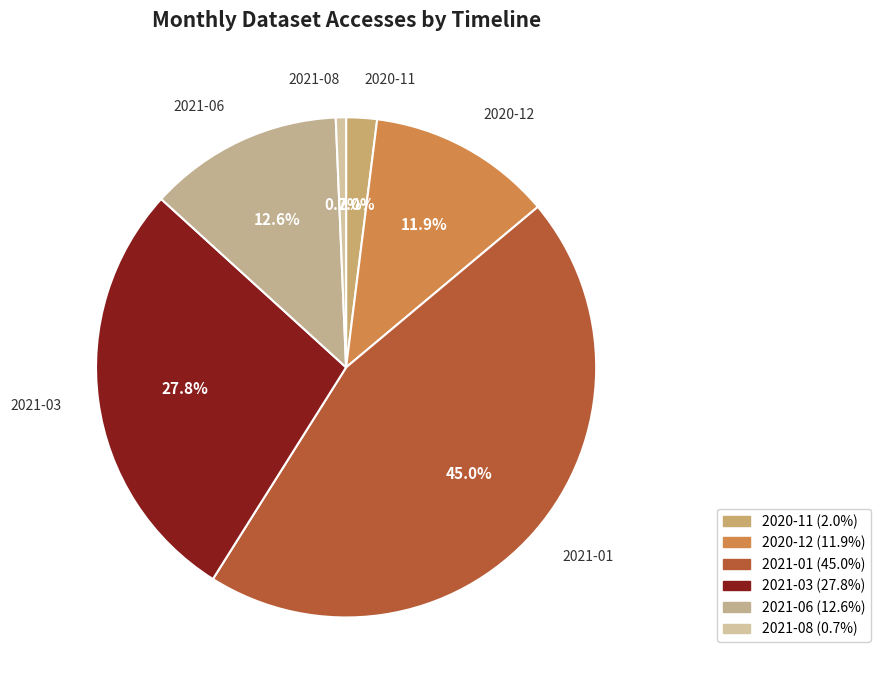

Is it true that 2021-08 is 1% of the pie?

True